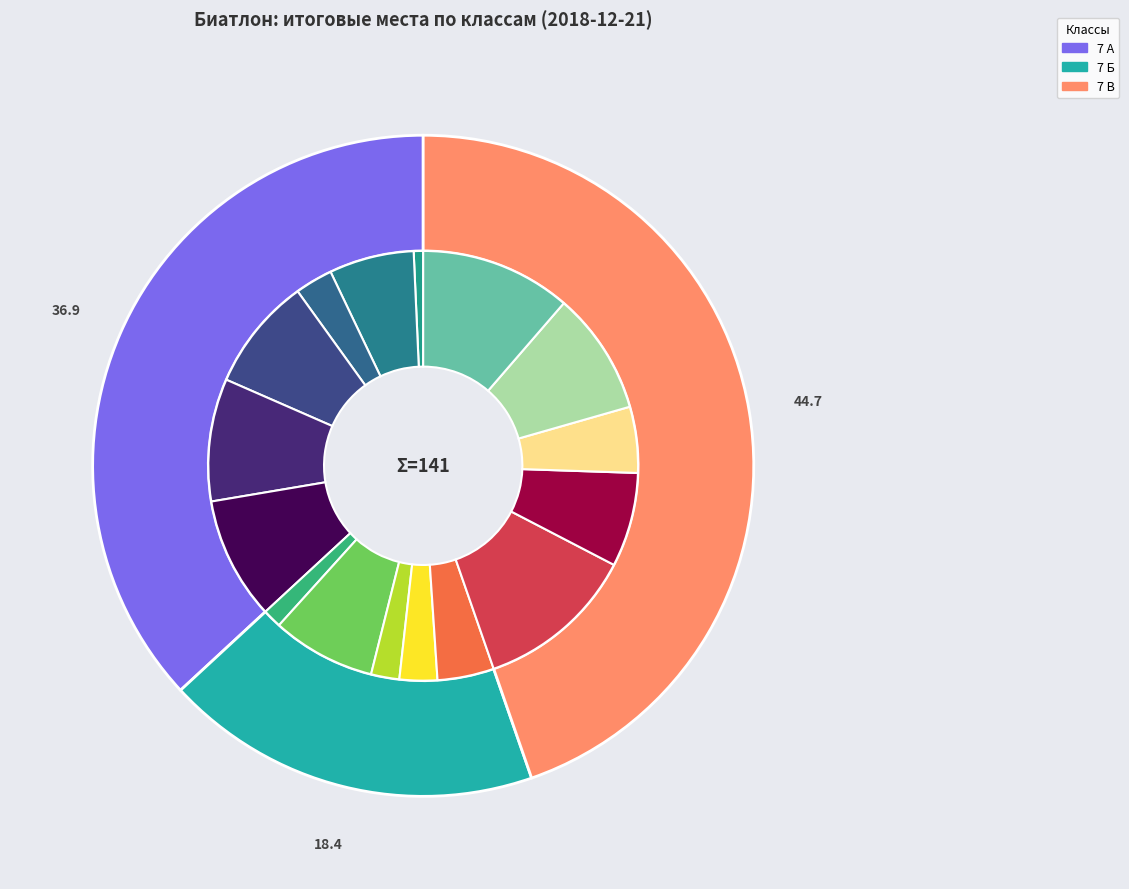

Is it true that Бакач Маргарита is 26% of the pie?

False